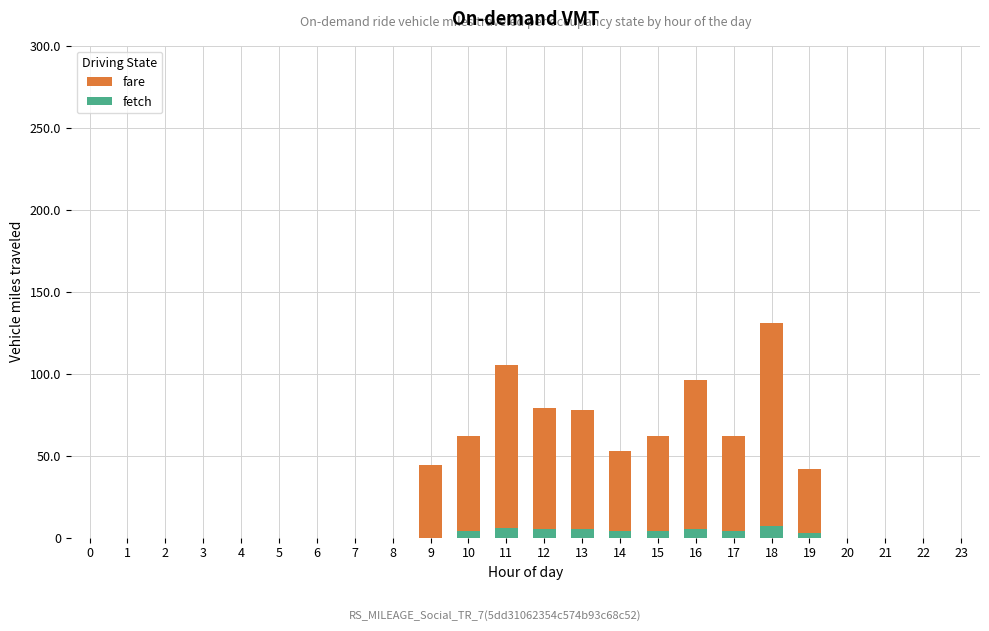

Which series has the largest range (max minus min)?

fare